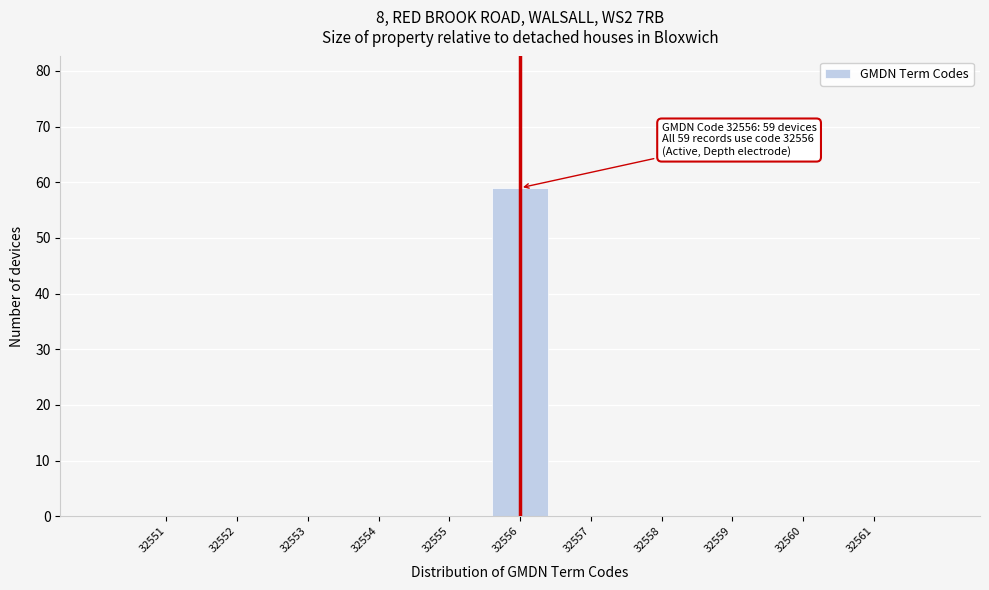

Reading left to right, extract all data points from this chart.

32551=0	32552=0	32553=0	32554=0	32555=0	32556=59	32557=0	32558=0	32559=0	32560=0	32561=0